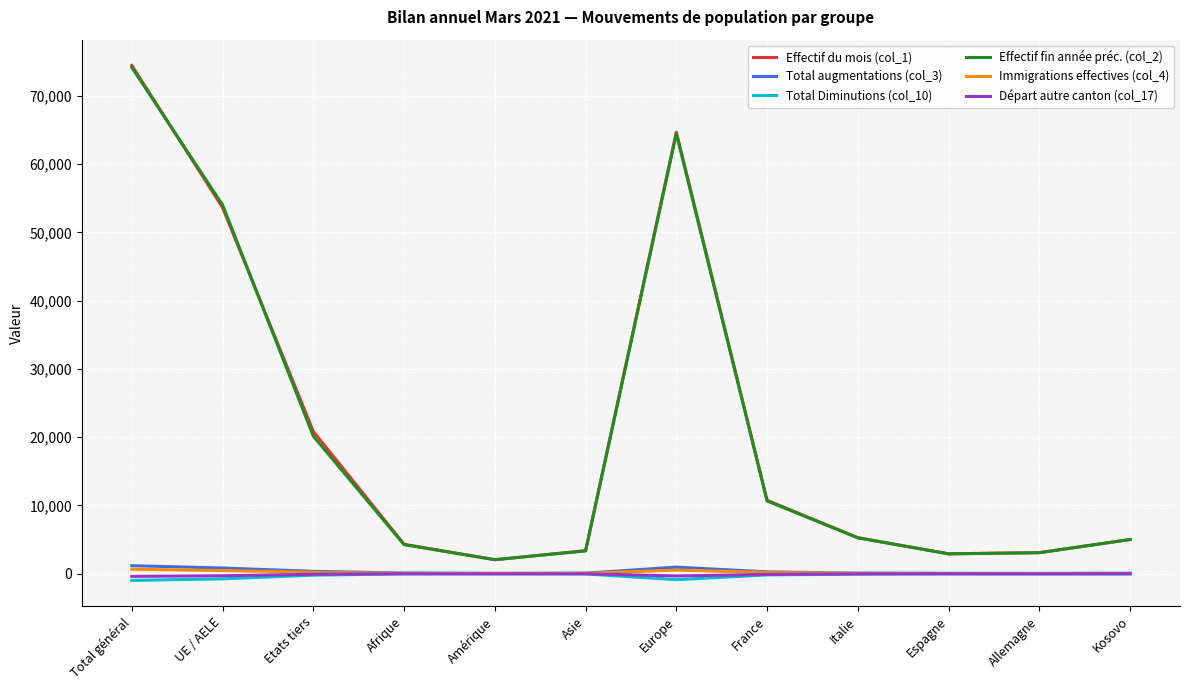

Is it true that Total Diminutions (col_10) equals -34 at Afrique?

True